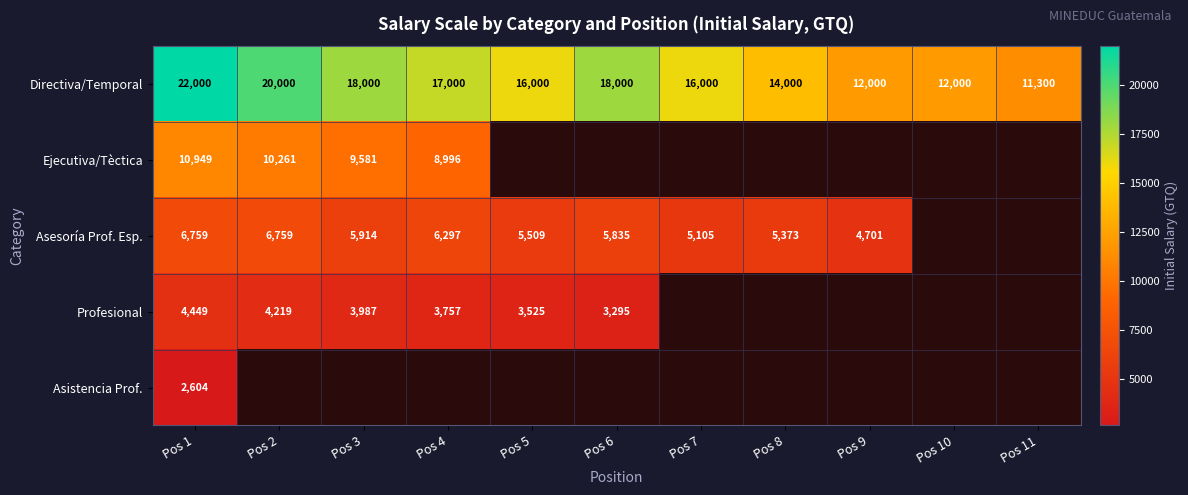

Is the value of Asesoría Prof. Esp. at Pos 9 greater than the value of Directiva/Temporal at Pos 11?

No